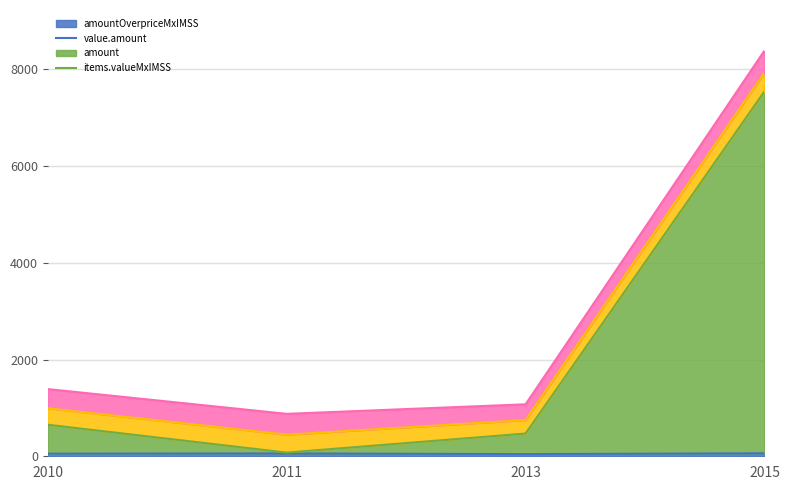

True or false: tender.value.amount and contracts.items.unit.value.amountOverpriceMxIMSS intersect in this chart.

False